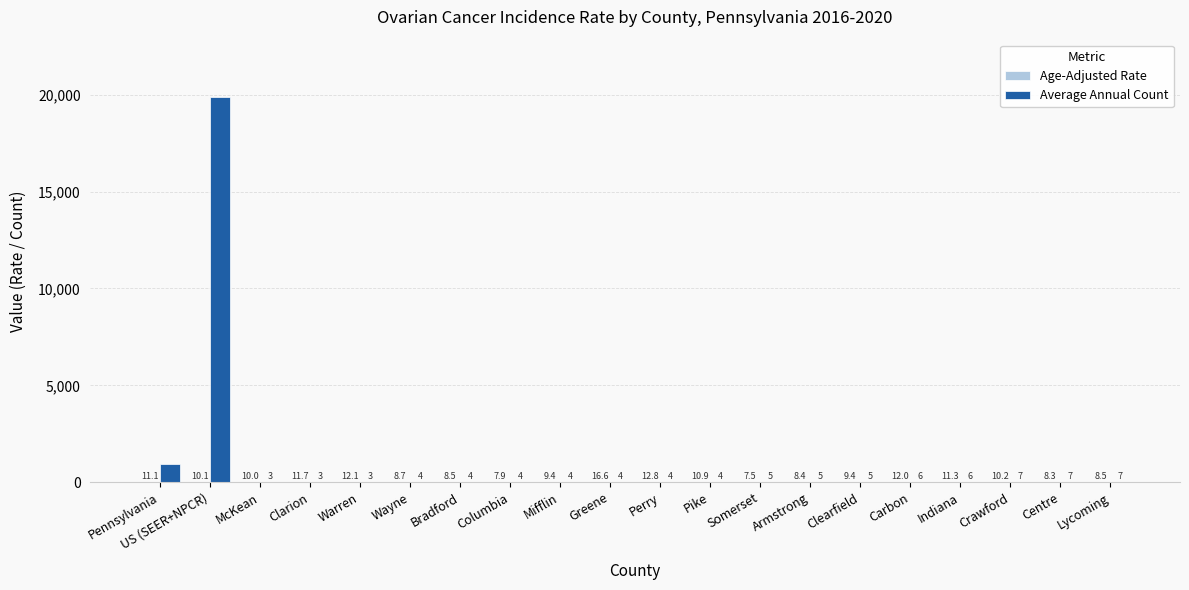

At which category does the chart reach its peak across all series?

US (SEER+NPCR)